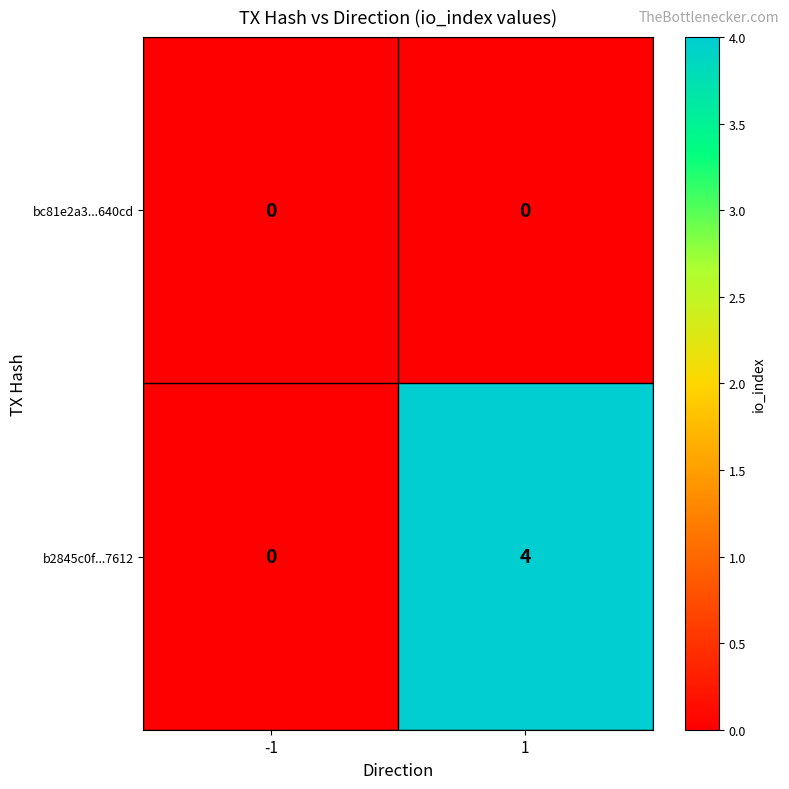

Which series changed the most between -1 and 1?

b2845c0f...7612